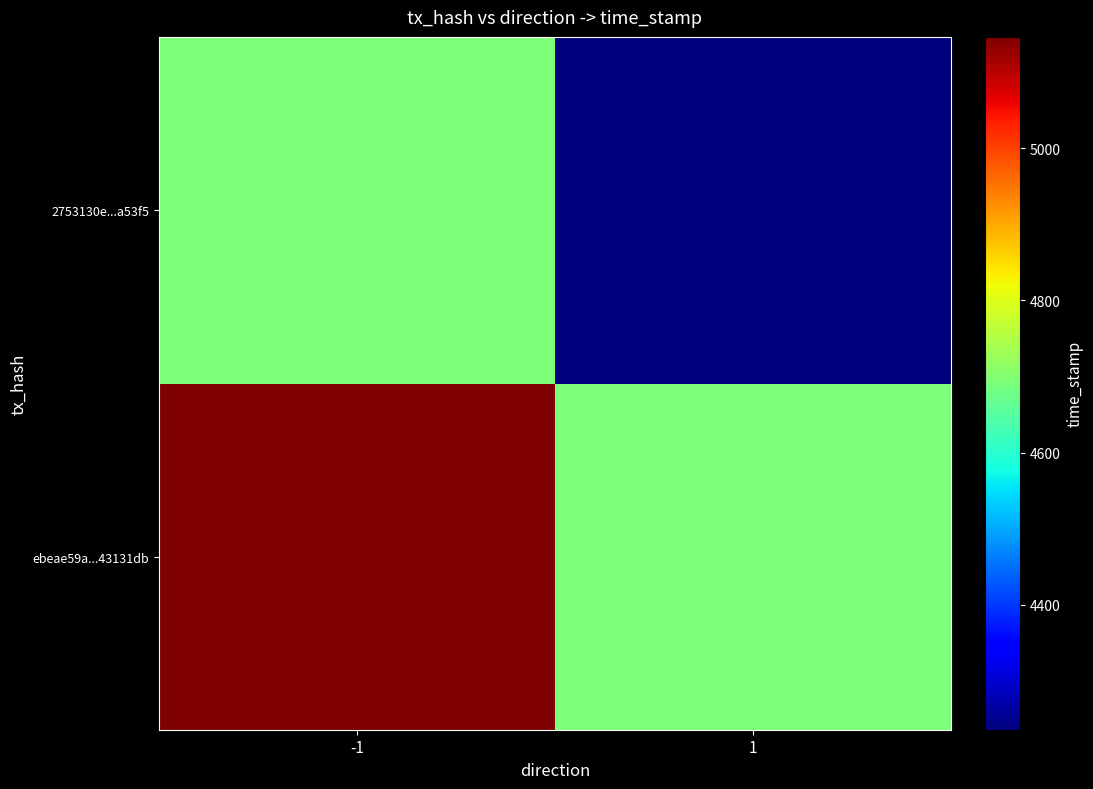

Between -1 and 1, which is larger?

-1